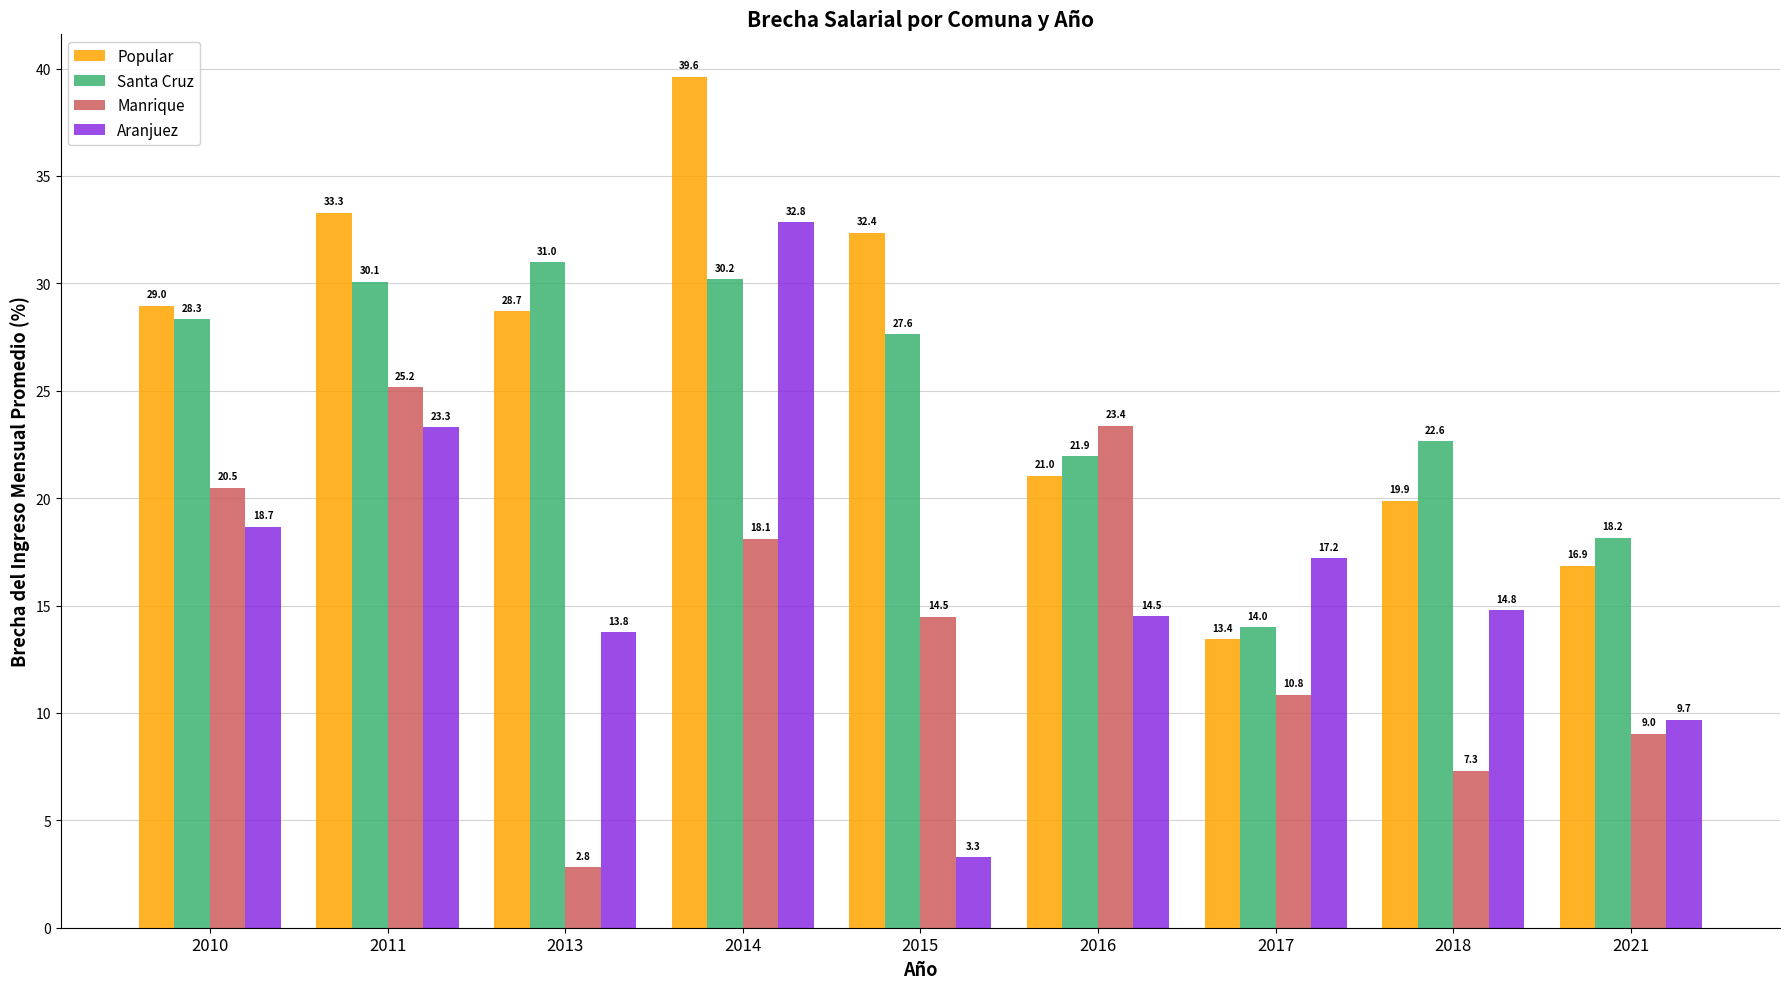

Where is Manrique nearest to the value 13?

2015